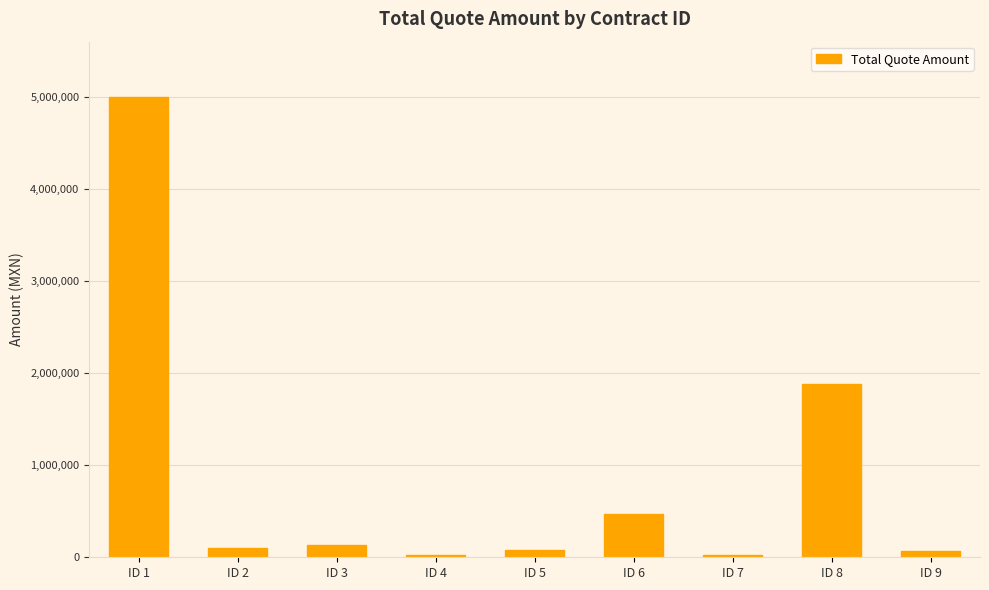

What is the value of the 1st bar from the left?

5000000.0